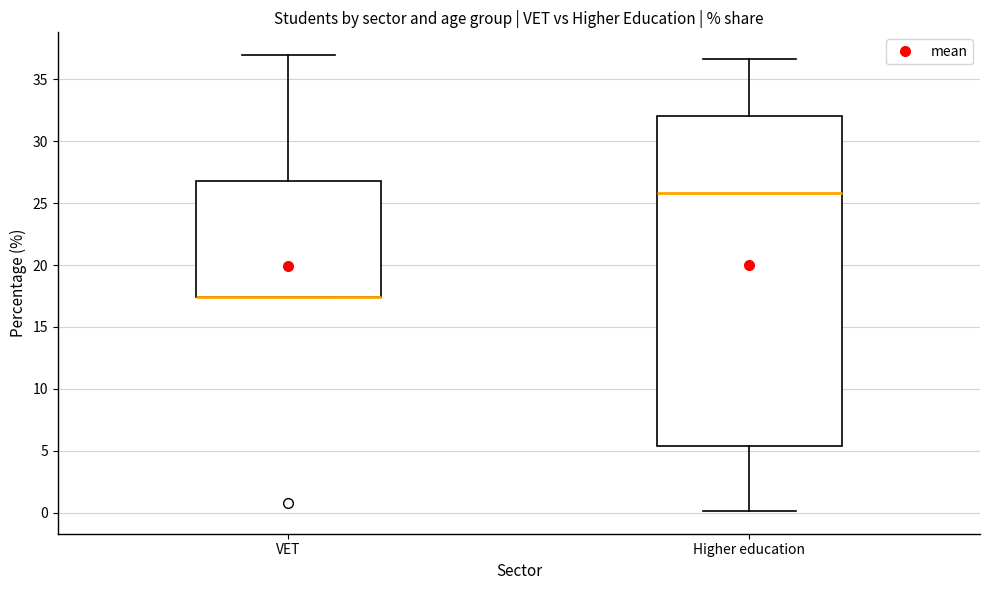

Reading left to right, read every box against the y-axis: the position of its median line, the range the box covers, and the ends of its whiskers. The values are not printed on the chart, so give them approximately, as read against the axis.

VET: median 17.5 (drawn on the box's lower edge), box 17.5 to 27.0, whiskers 17.5 to 37.0
Higher education: median 26.0, box 5.5 to 32.0, whiskers 0.0 to 36.5